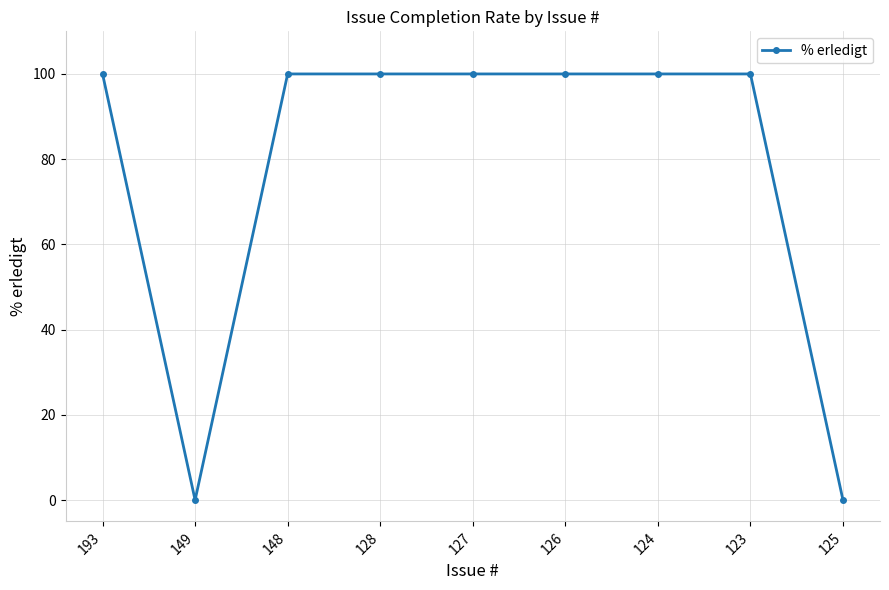

Count the number of data series in this chart.

1